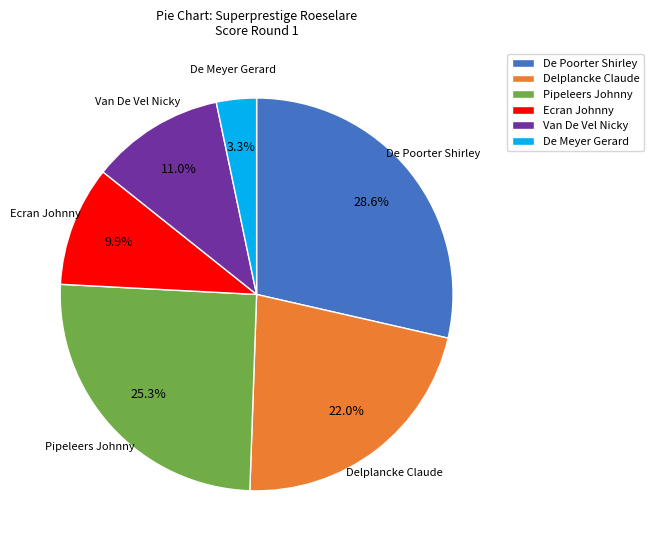

To the nearest percent, what is the difference between the largest and smallest slice percentages?

25%